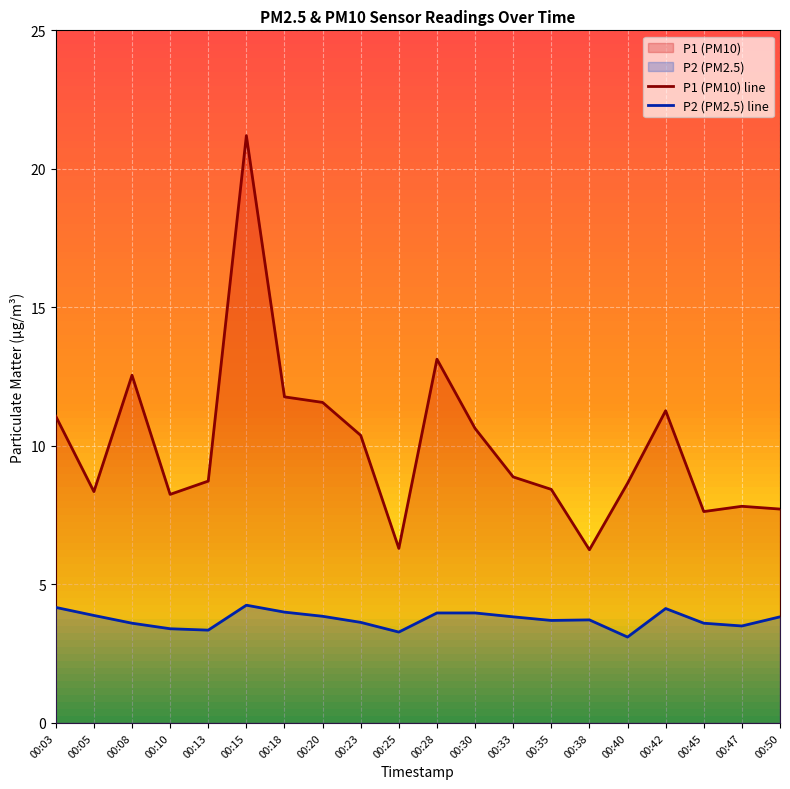

What is the smallest value displayed?

3.1